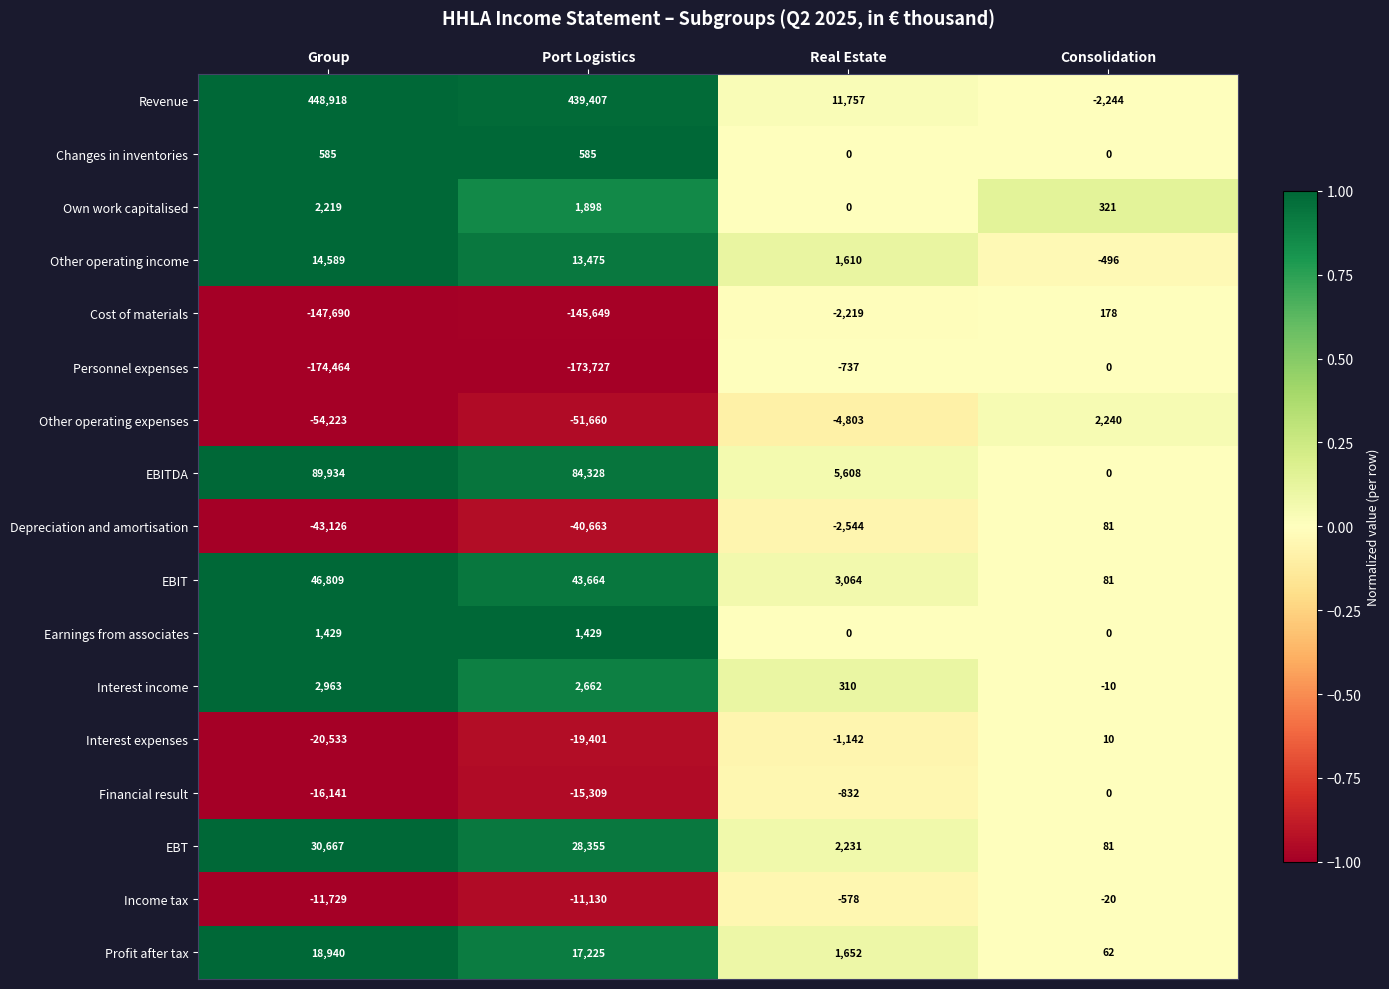

What is the difference between the highest and lowest values at Port Logistics?

613134